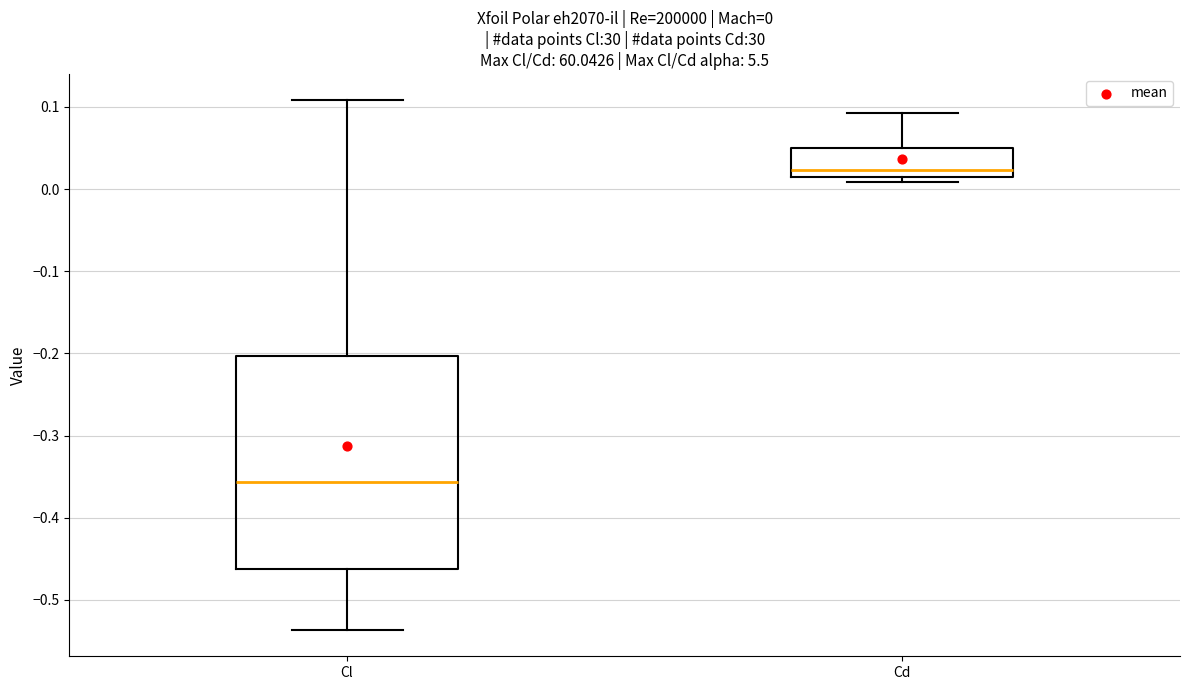

Which box has the highest median line?

Cd